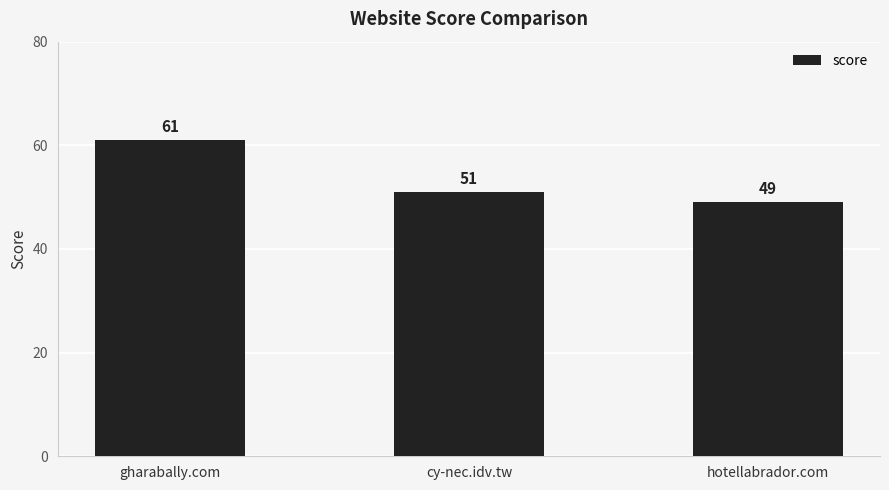

Rank the categories by value from lowest to highest.

hotellabrador.com, cy-nec.idv.tw, gharabally.com